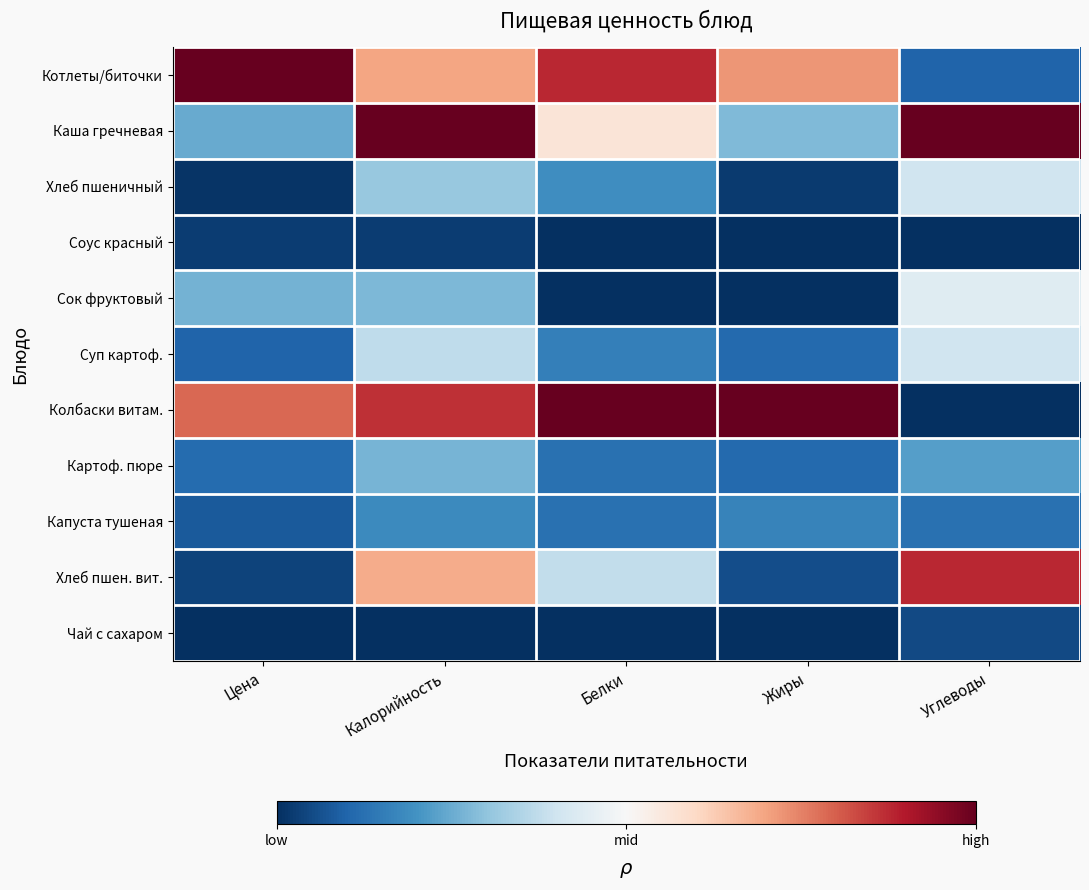

What is the total value across all series at Калорийность?

-1.7